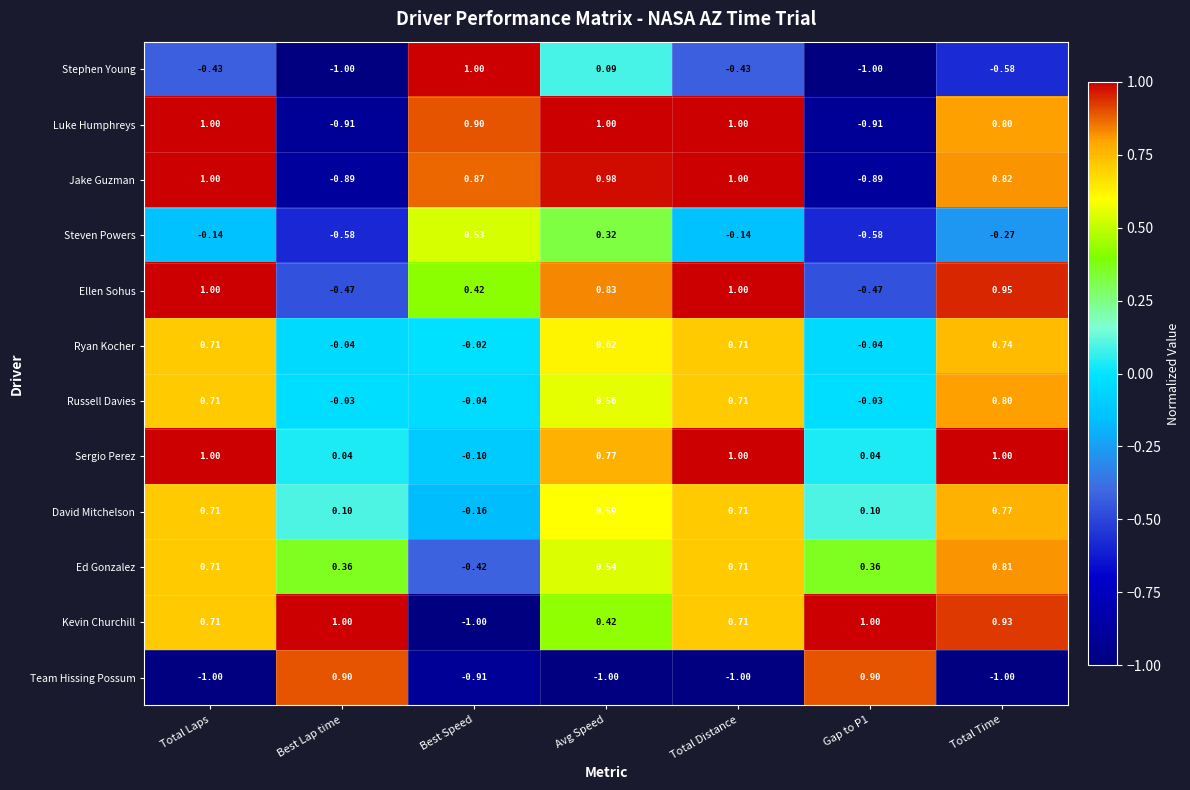

Which series has the largest total across all categories?

Kevin Churchill